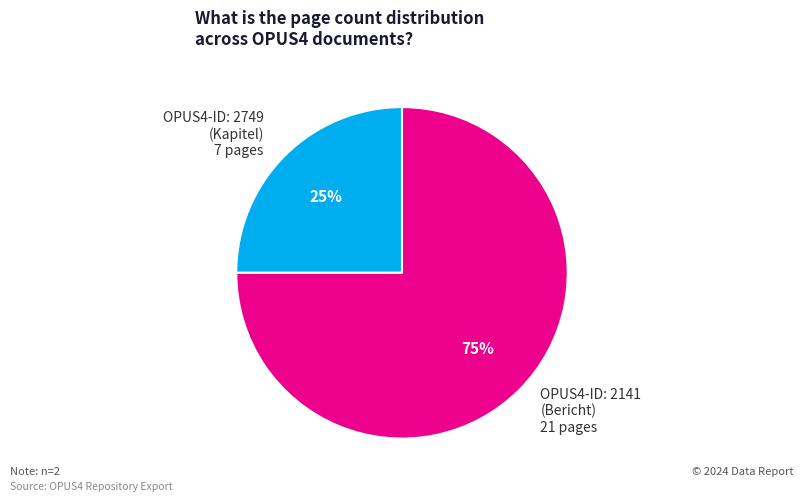

Which category has the biggest portion of the pie?

OPUS4-ID: 2141 (Bericht) 21 pages